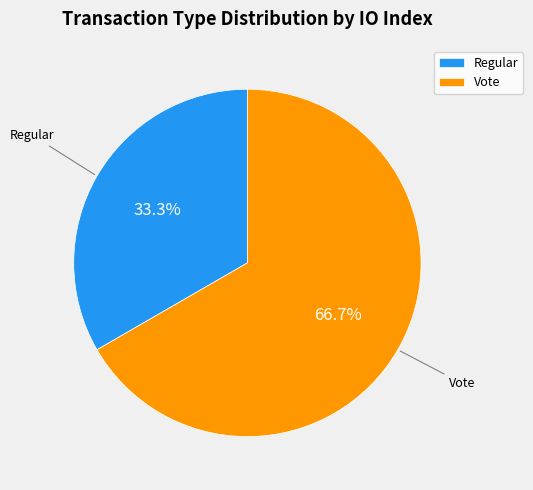

The Vote slice represents 67% of the pie. True or false?

True